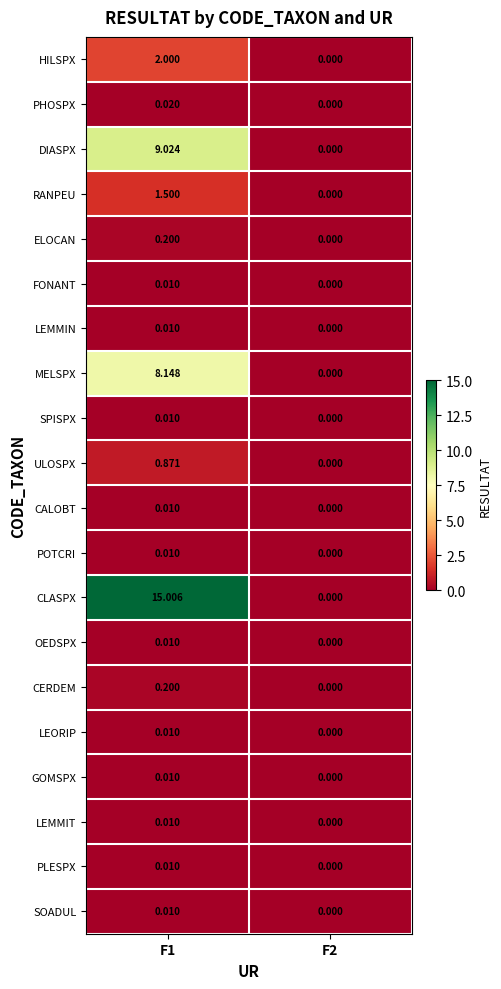

Which series has the widest spread of values?

CLASPX